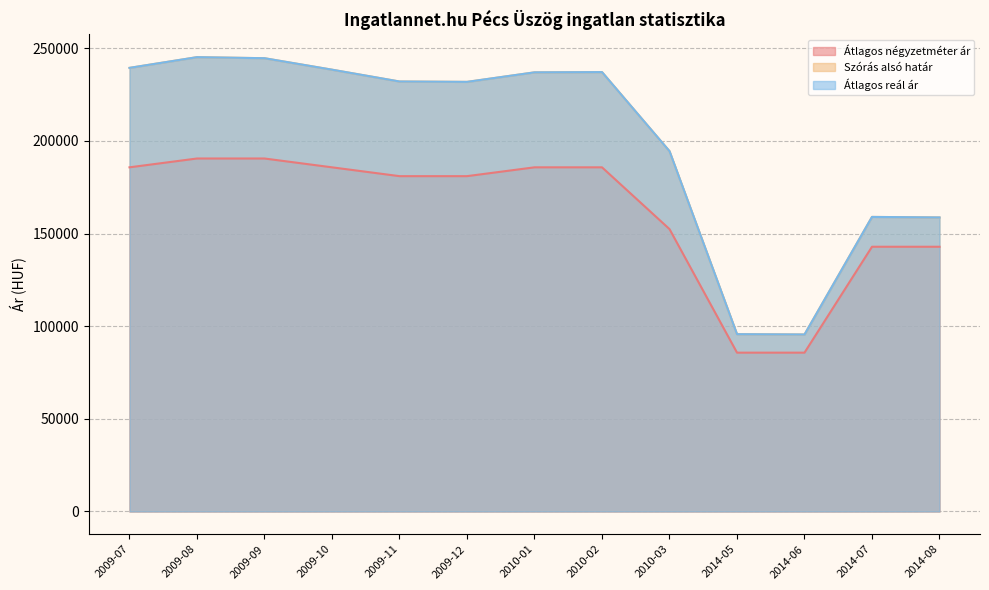

What value does the Szórás alsó határ series have at 2009-10, to the nearest 50?

238400